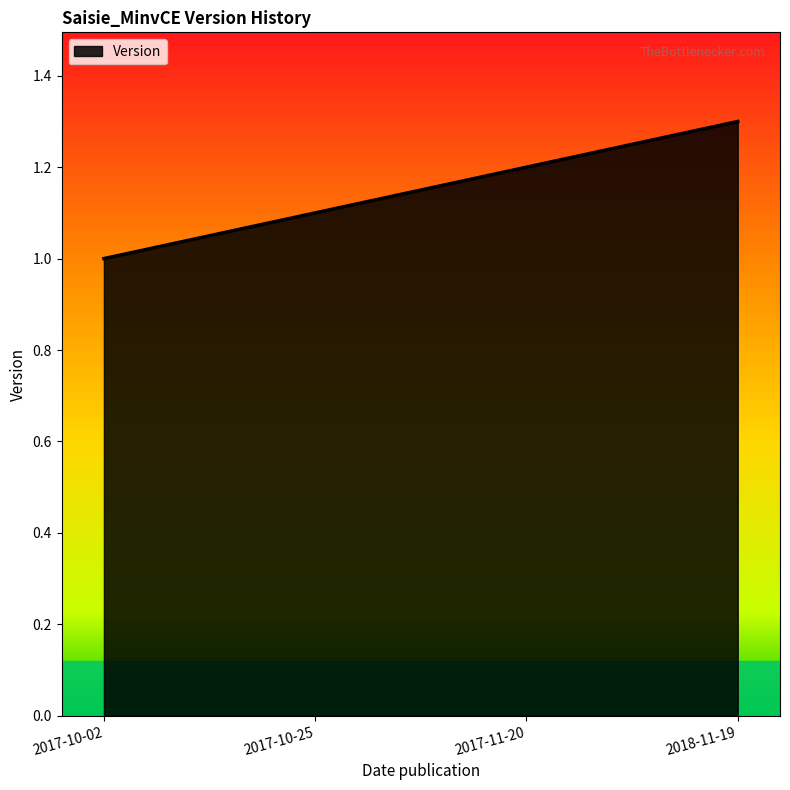

How many lines are shown in the chart?

1